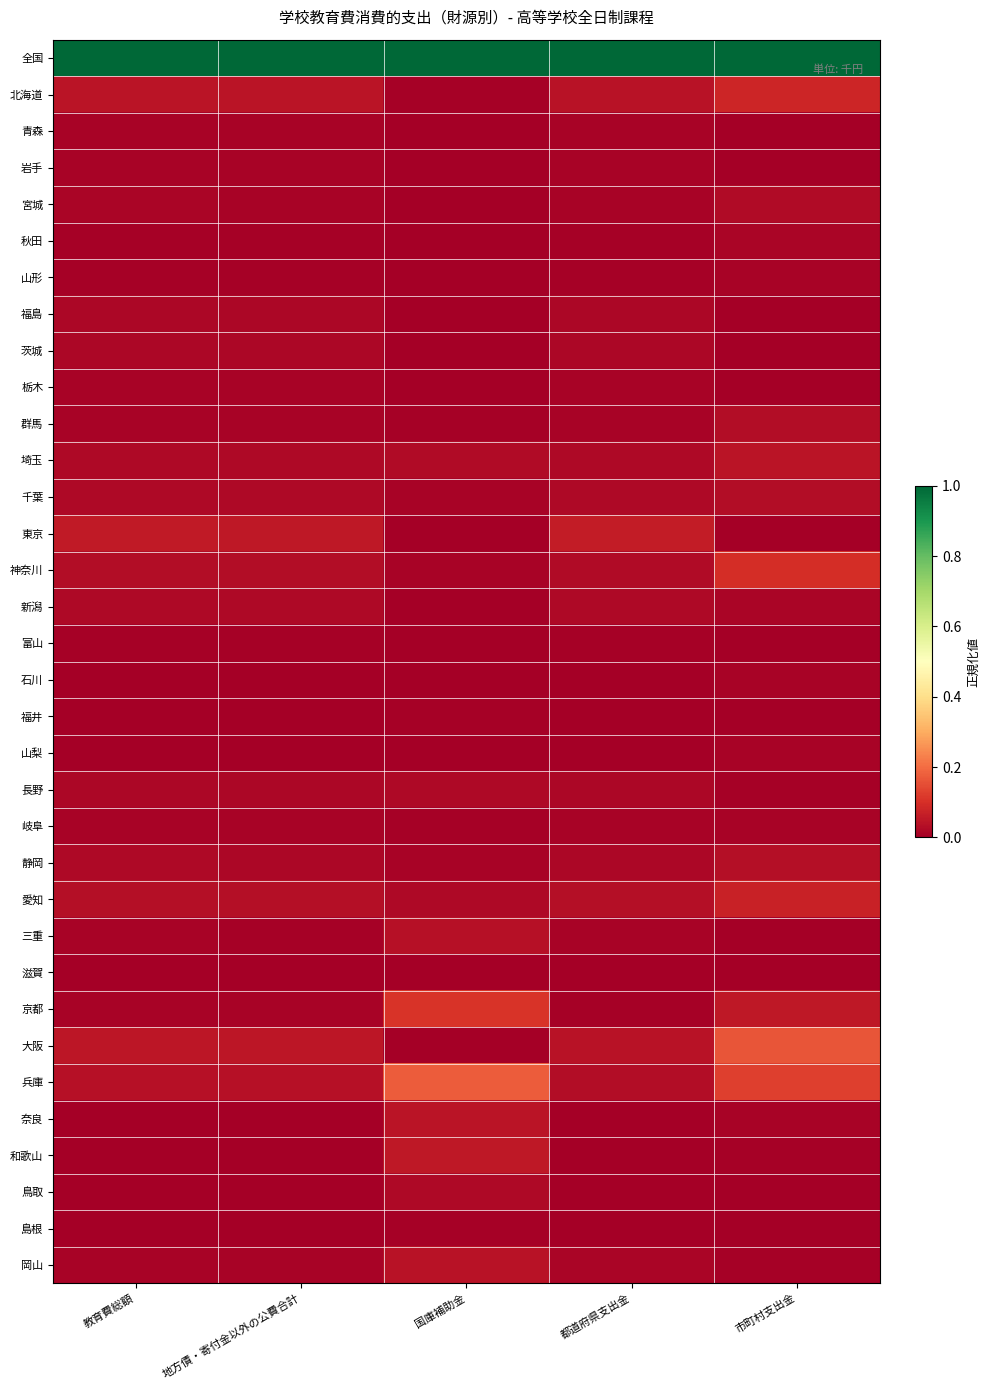

What is the total value across all series at 国庫補助金?

1.6